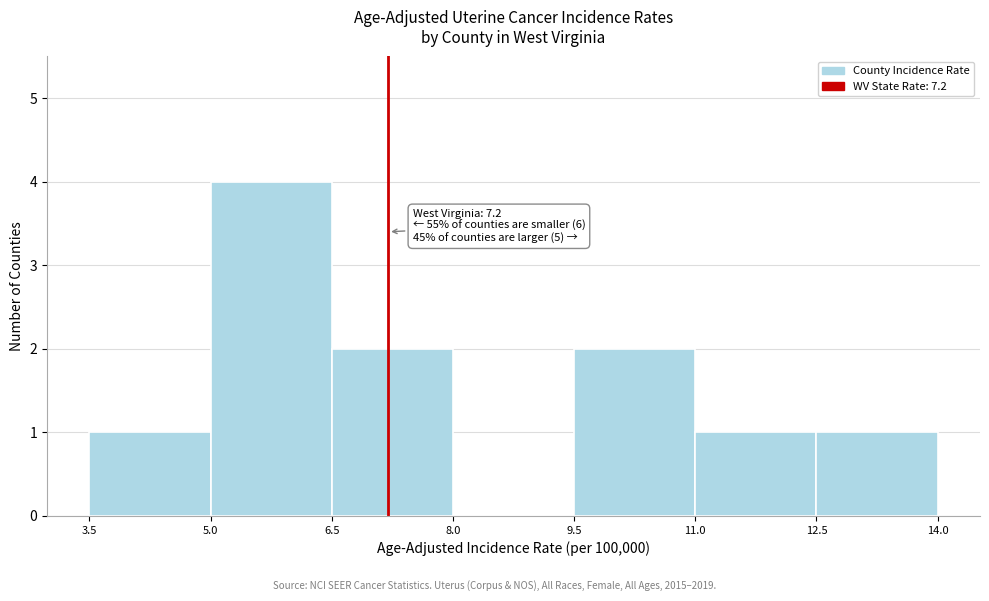

Over which range of the x-axis is the bar tallest?

5.0 to 6.5